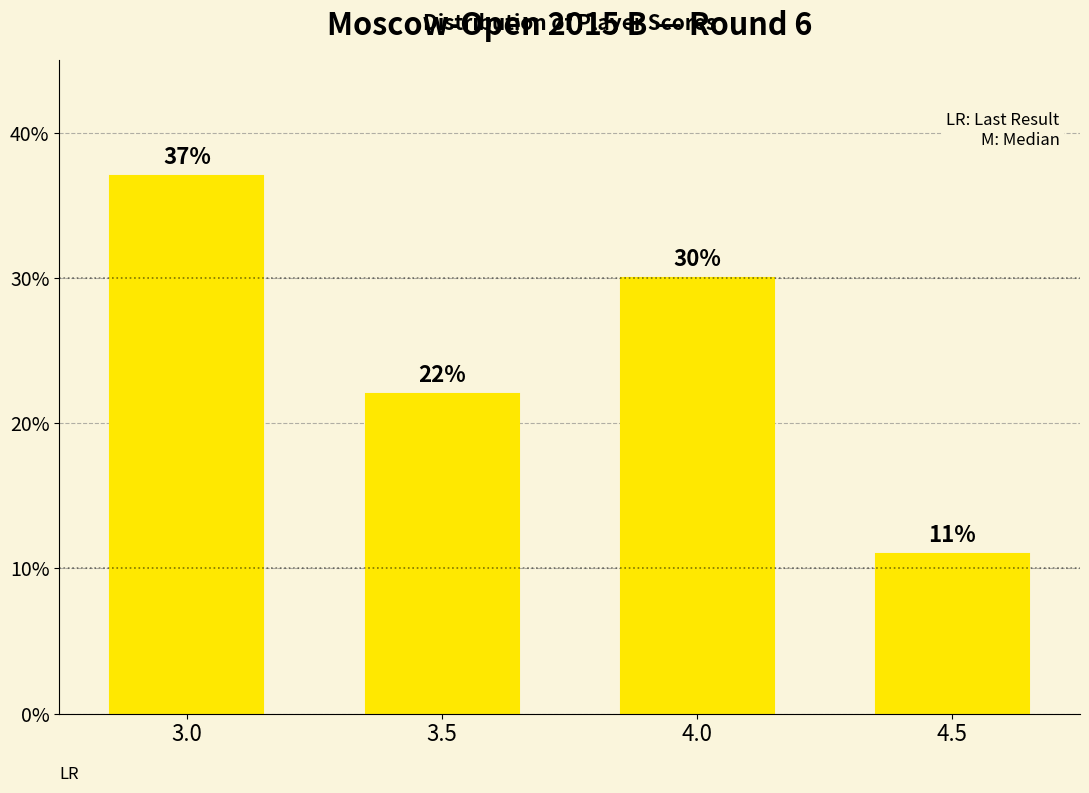

Which has a higher value, 3.0 or 3.5?

3.0